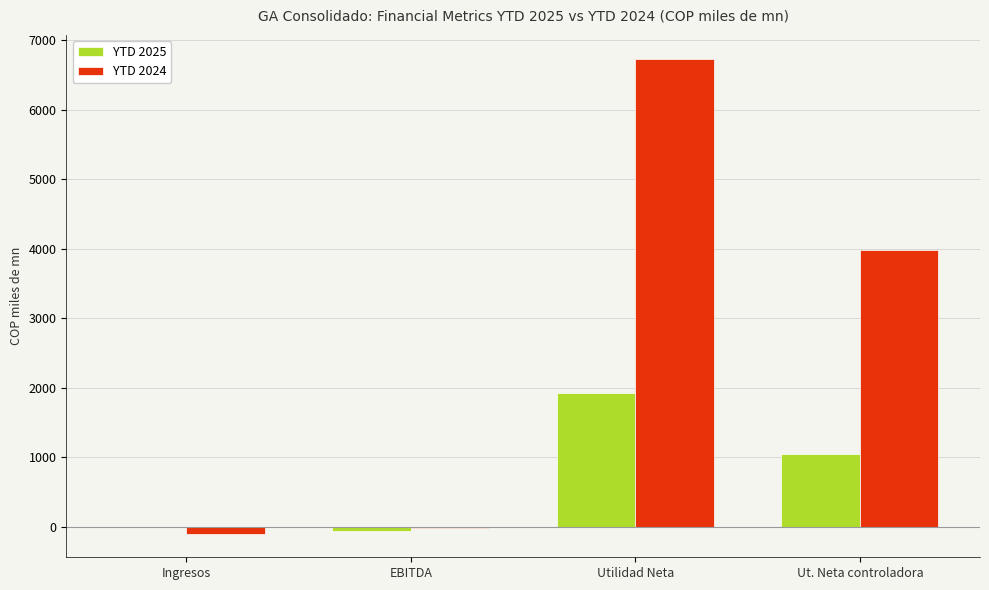

How many values in the YTD 2024 series exceed 3983?

2